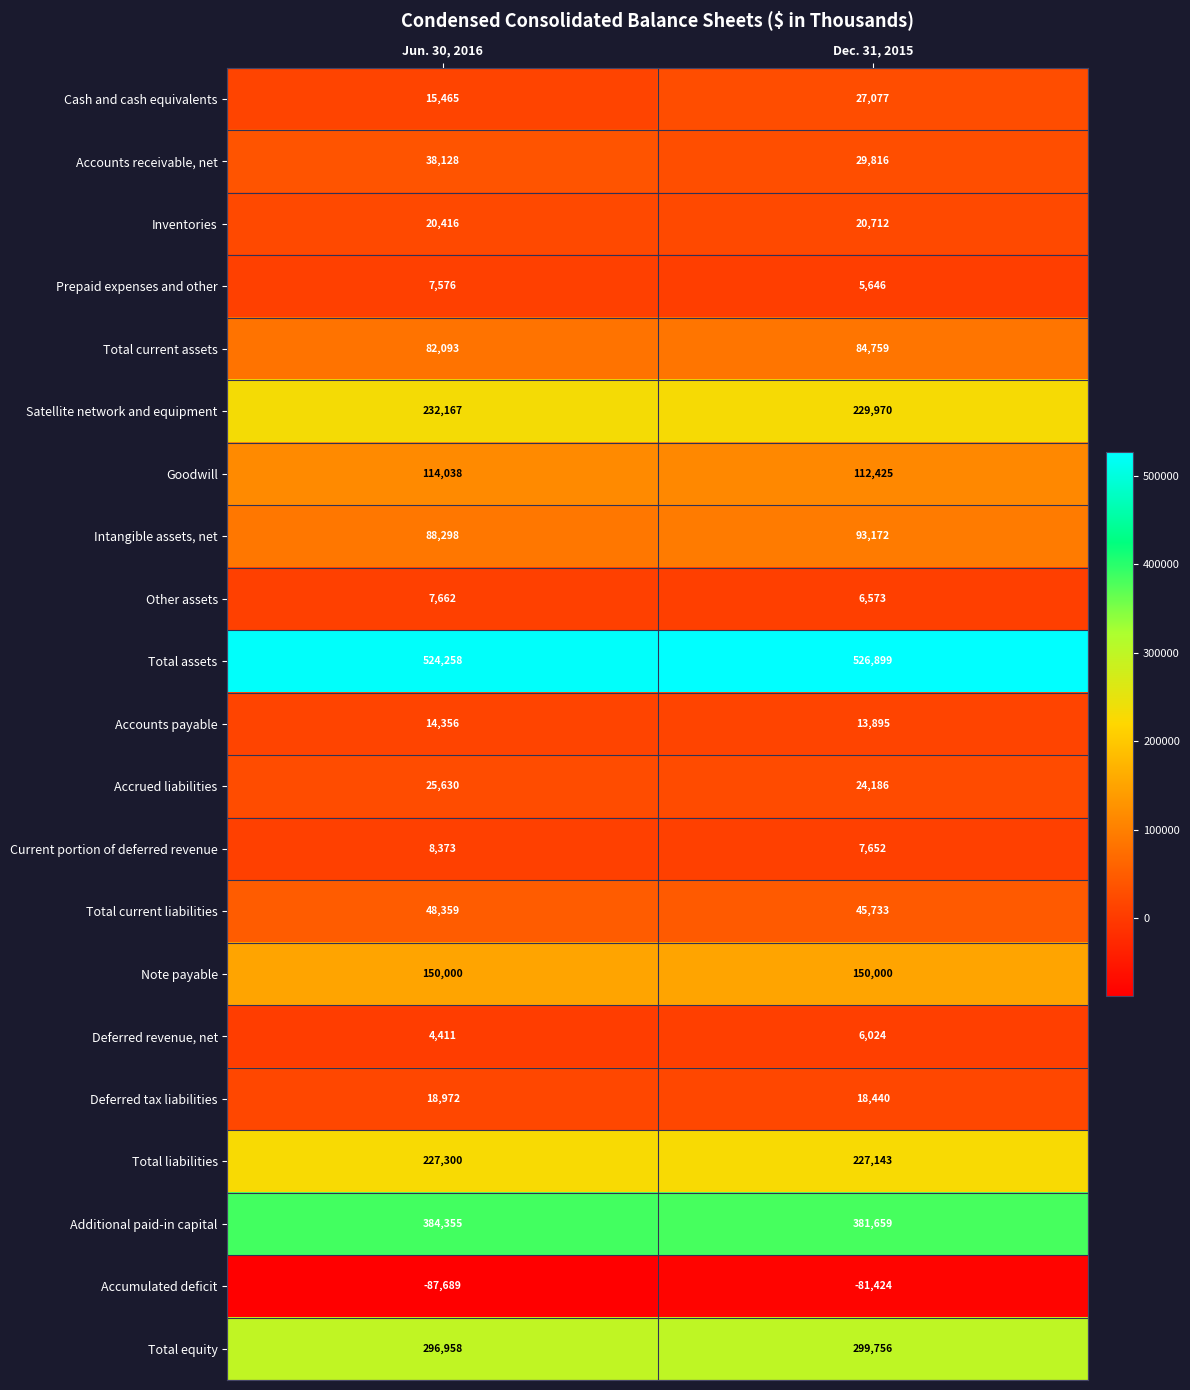

What is the sum of the Cash and cash equivalents values at Jun. 30, 2016 and Dec. 31, 2015?

42542